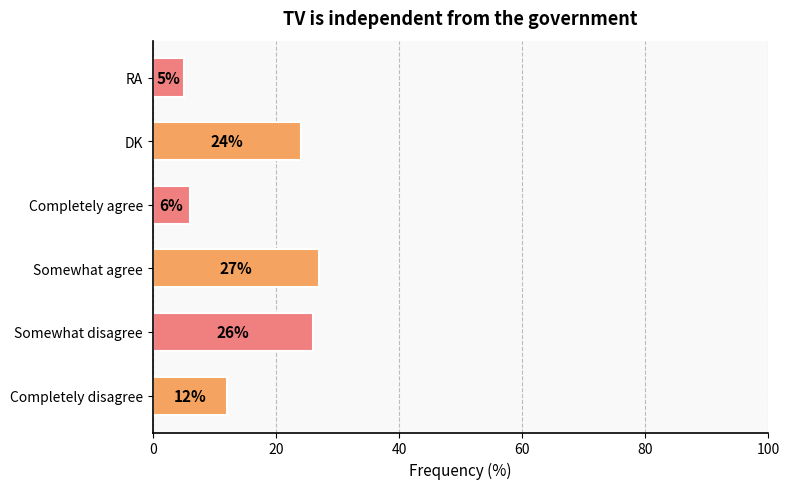

How many data points are less than 24?

3